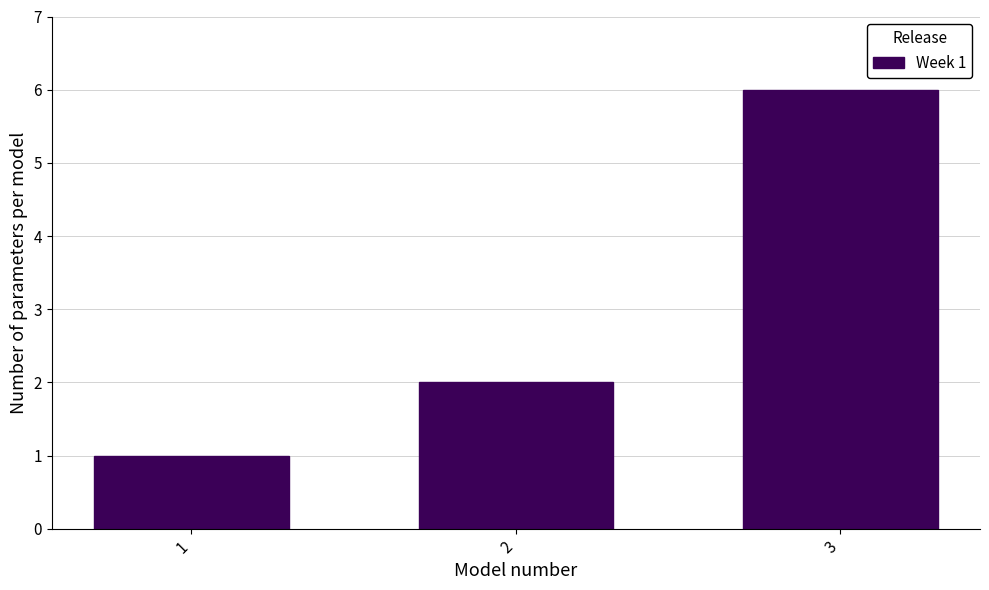

Reading right to left, extract all data points from this chart.

6	2	1